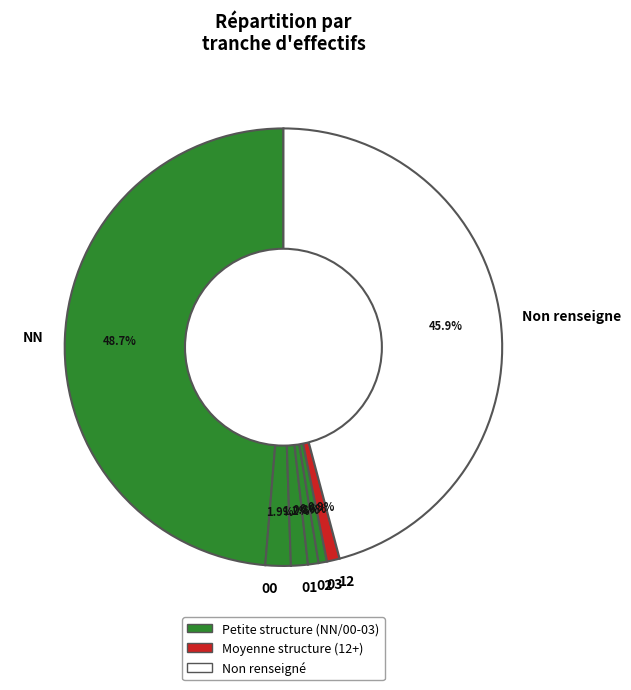

Which slice is the largest?

NN